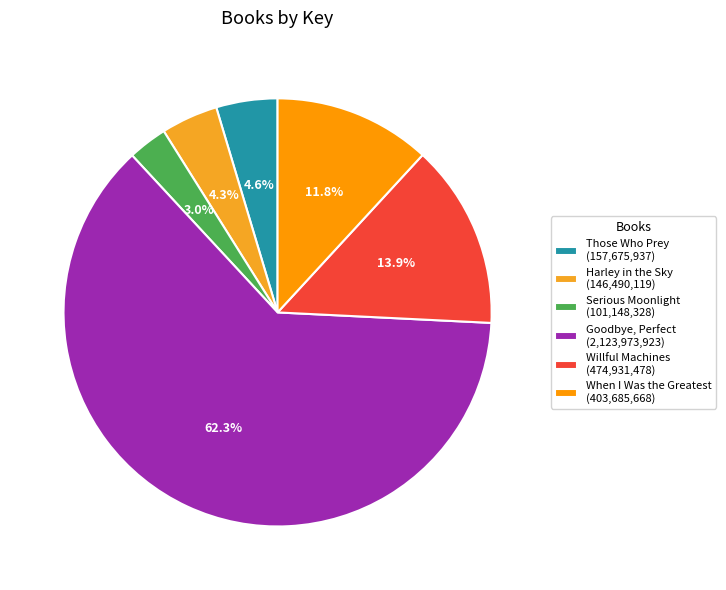

Count the number of slices in the pie.

6